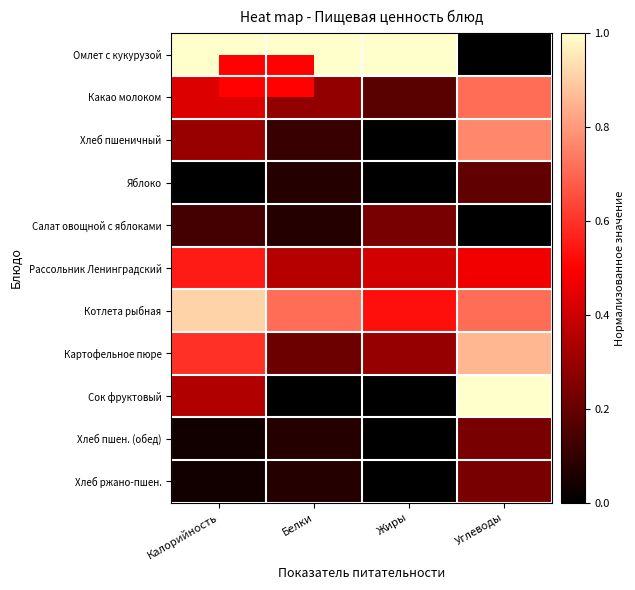

At which category is the sum across all series the highest?

Углеводы